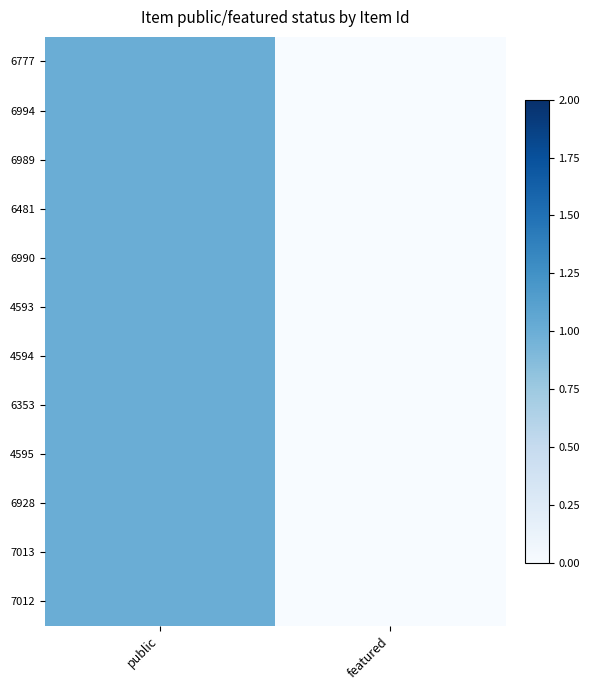

At how many categories does at least one series exceed 0?

1